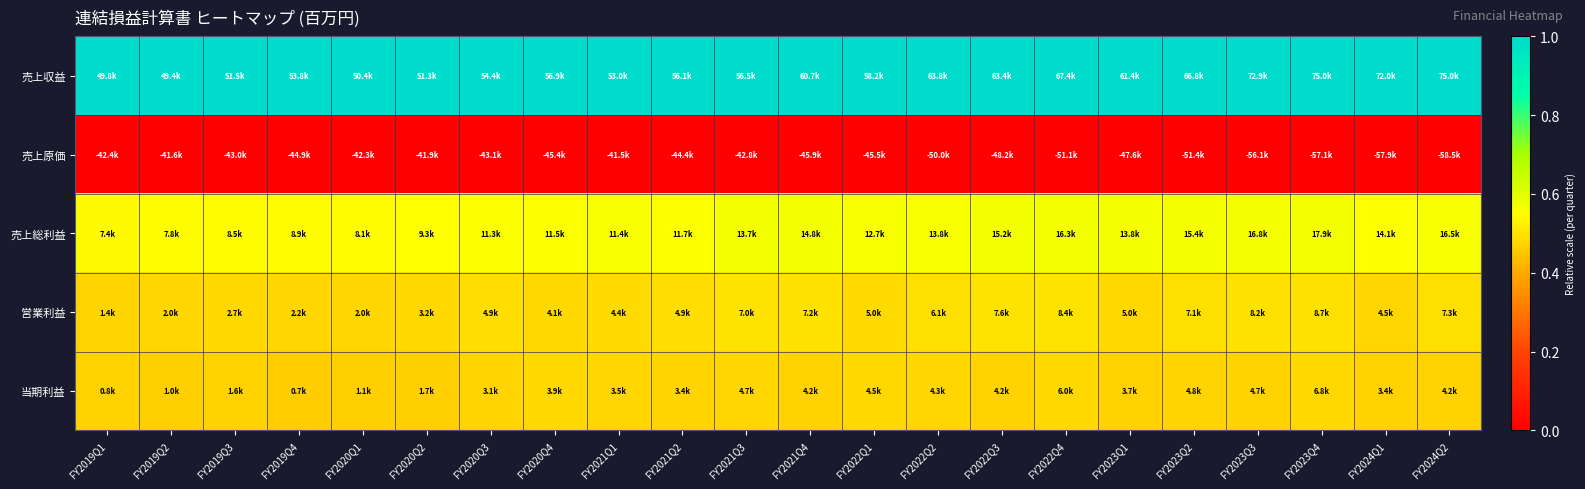

Reading right to left, what are all the values shown in this chart?

売上収益: FY2024Q2=1.0	FY2024Q1=1.0	FY2023Q4=1.0	FY2023Q3=1.0	FY2023Q2=1.0	FY2023Q1=1.0	FY2022Q4=1.0	FY2022Q3=1.0	FY2022Q2=1.0	FY2022Q1=1.0	FY2021Q4=1.0	FY2021Q3=1.0	FY2021Q2=1.0	FY2021Q1=1.0	FY2020Q4=1.0	FY2020Q3=1.0	FY2020Q2=1.0	FY2020Q1=1.0	FY2019Q4=1.0	FY2019Q3=1.0	FY2019Q2=1.0	FY2019Q1=1.0
売上原価: FY2024Q2=0.0	FY2024Q1=0.0	FY2023Q4=0.0	FY2023Q3=0.0	FY2023Q2=0.0	FY2023Q1=0.0	FY2022Q4=0.0	FY2022Q3=0.0	FY2022Q2=0.0	FY2022Q1=0.0	FY2021Q4=0.0	FY2021Q3=0.0	FY2021Q2=0.0	FY2021Q1=0.0	FY2020Q4=0.0	FY2020Q3=0.0	FY2020Q2=0.0	FY2020Q1=0.0	FY2019Q4=0.0	FY2019Q3=0.0	FY2019Q2=0.0	FY2019Q1=0.0
売上総利益: FY2024Q2=0.6	FY2024Q1=0.6	FY2023Q4=0.6	FY2023Q3=0.6	FY2023Q2=0.6	FY2023Q1=0.6	FY2022Q4=0.6	FY2022Q3=0.6	FY2022Q2=0.6	FY2022Q1=0.6	FY2021Q4=0.6	FY2021Q3=0.6	FY2021Q2=0.6	FY2021Q1=0.6	FY2020Q4=0.6	FY2020Q3=0.6	FY2020Q2=0.6	FY2020Q1=0.5	FY2019Q4=0.5	FY2019Q3=0.5	FY2019Q2=0.5	FY2019Q1=0.5
営業利益: FY2024Q2=0.5	FY2024Q1=0.5	FY2023Q4=0.5	FY2023Q3=0.5	FY2023Q2=0.5	FY2023Q1=0.5	FY2022Q4=0.5	FY2022Q3=0.5	FY2022Q2=0.5	FY2022Q1=0.5	FY2021Q4=0.5	FY2021Q3=0.5	FY2021Q2=0.5	FY2021Q1=0.5	FY2020Q4=0.5	FY2020Q3=0.5	FY2020Q2=0.5	FY2020Q1=0.5	FY2019Q4=0.5	FY2019Q3=0.5	FY2019Q2=0.5	FY2019Q1=0.5
当期利益: FY2024Q2=0.5	FY2024Q1=0.5	FY2023Q4=0.5	FY2023Q3=0.5	FY2023Q2=0.5	FY2023Q1=0.5	FY2022Q4=0.5	FY2022Q3=0.5	FY2022Q2=0.5	FY2022Q1=0.5	FY2021Q4=0.5	FY2021Q3=0.5	FY2021Q2=0.5	FY2021Q1=0.5	FY2020Q4=0.5	FY2020Q3=0.5	FY2020Q2=0.5	FY2020Q1=0.5	FY2019Q4=0.5	FY2019Q3=0.5	FY2019Q2=0.5	FY2019Q1=0.5